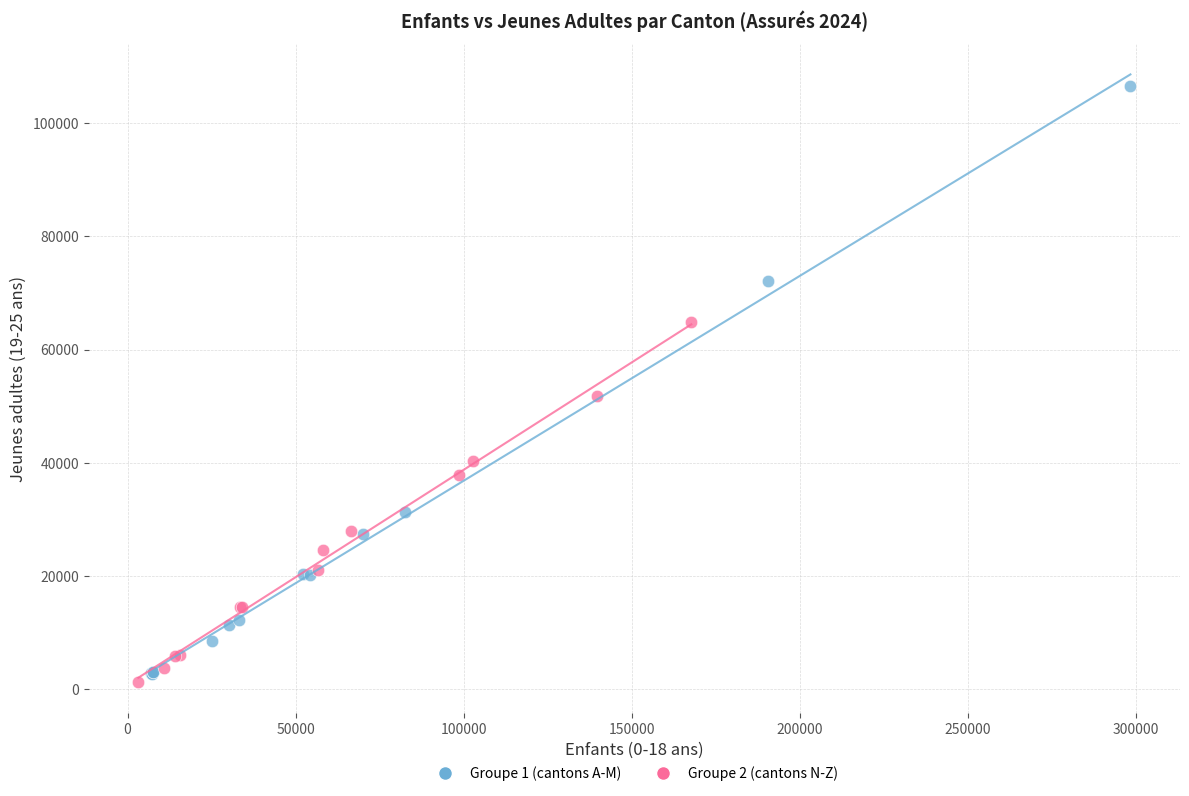

Which series has the largest Y range (max minus min)?

Groupe 1 (cantons A-M)